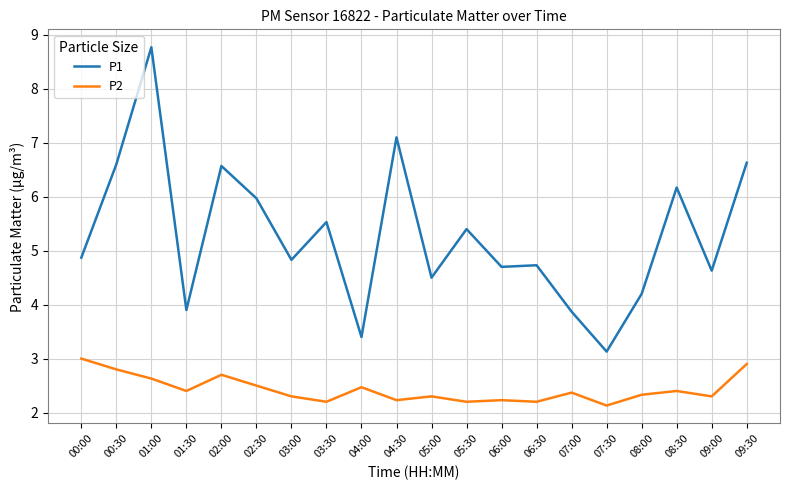

What is the highest value of the P1 series?

8.8